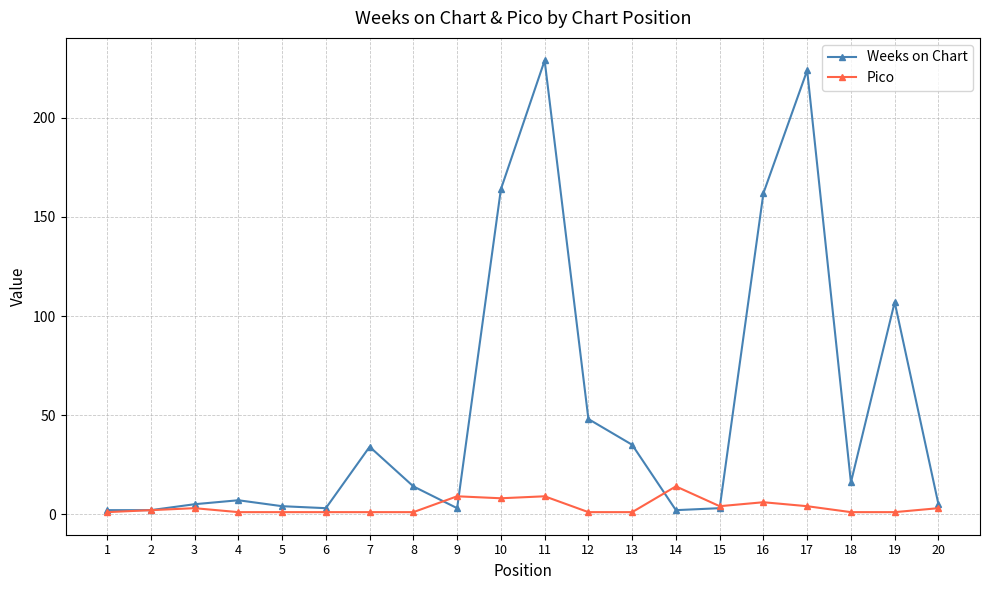

Where is Weeks on Chart nearest to the value 115?

19